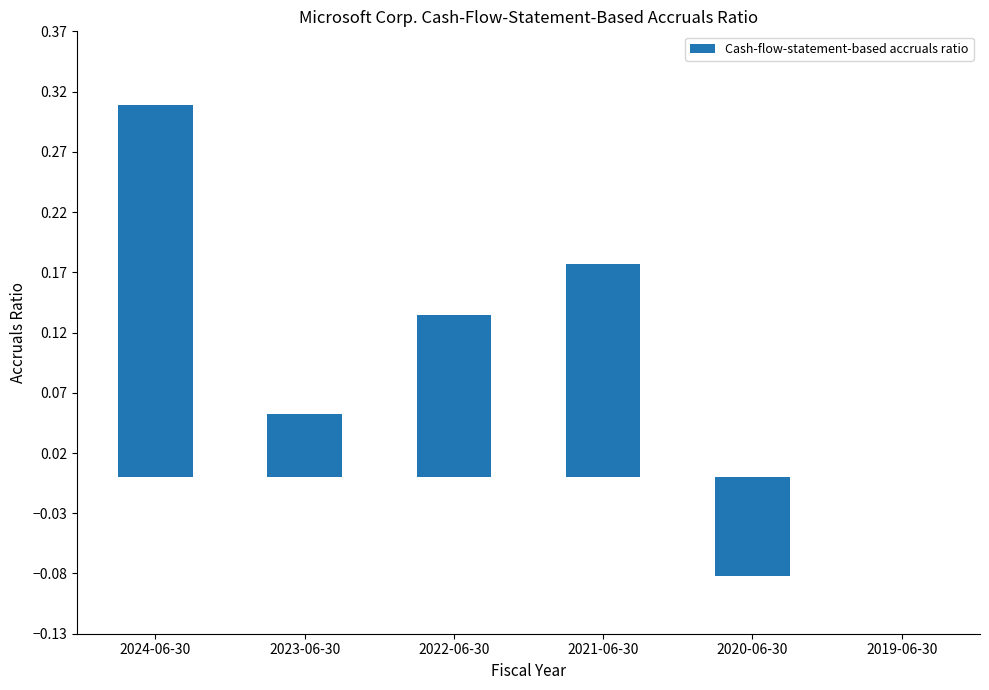

Which label corresponds to the largest value in the chart?

2024-06-30